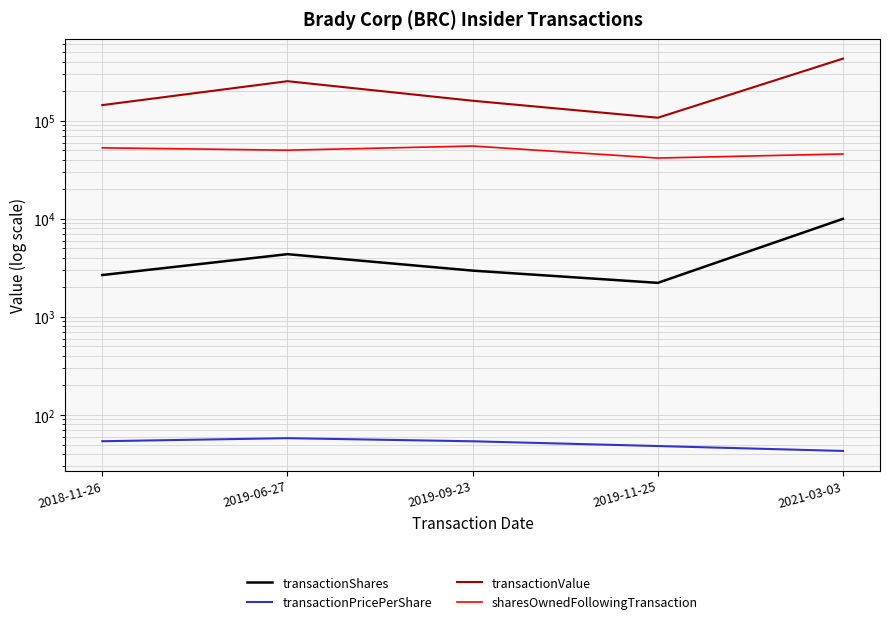

Reading left to right, extract all data points from this chart.

transactionShares: 2673.0	4363.0	2965.0	2225.0	10000.0
transactionPricePerShare: 54.0	58.0	54.0	48.2	43.0
transactionValue: 144422.0	253185.0	159962.0	107356.0	430006.0
sharesOwnedFollowingTransaction: 52958.0	50115.0	55241.0	41677.0	45851.0